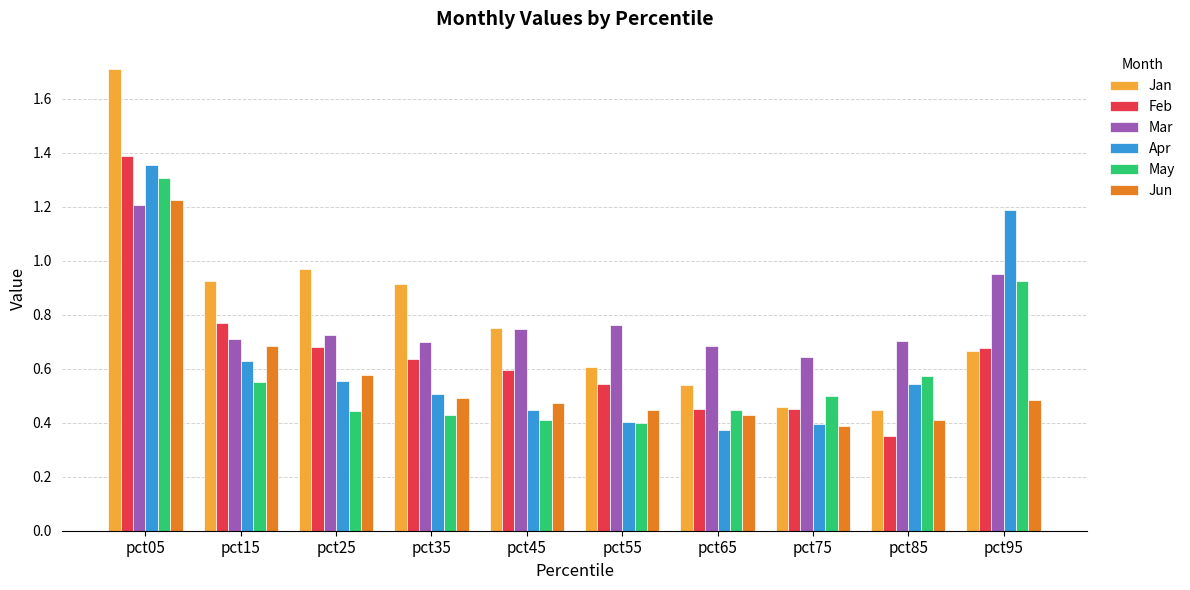

What are all the series names shown in the legend?

Jan, Feb, Mar, Apr, May, Jun